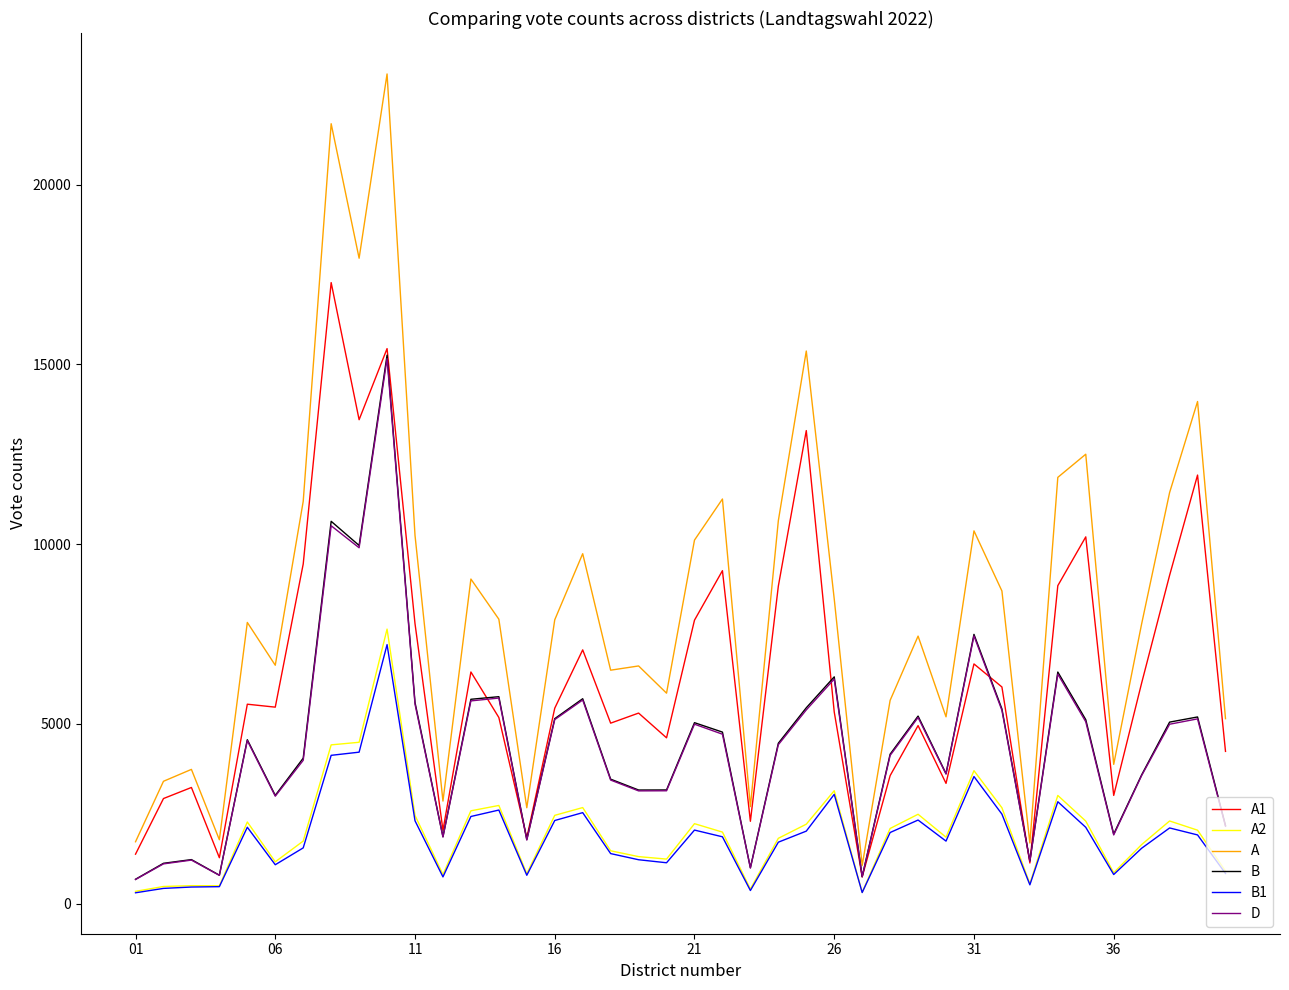

At how many categories does at least one series exceed 557?

40